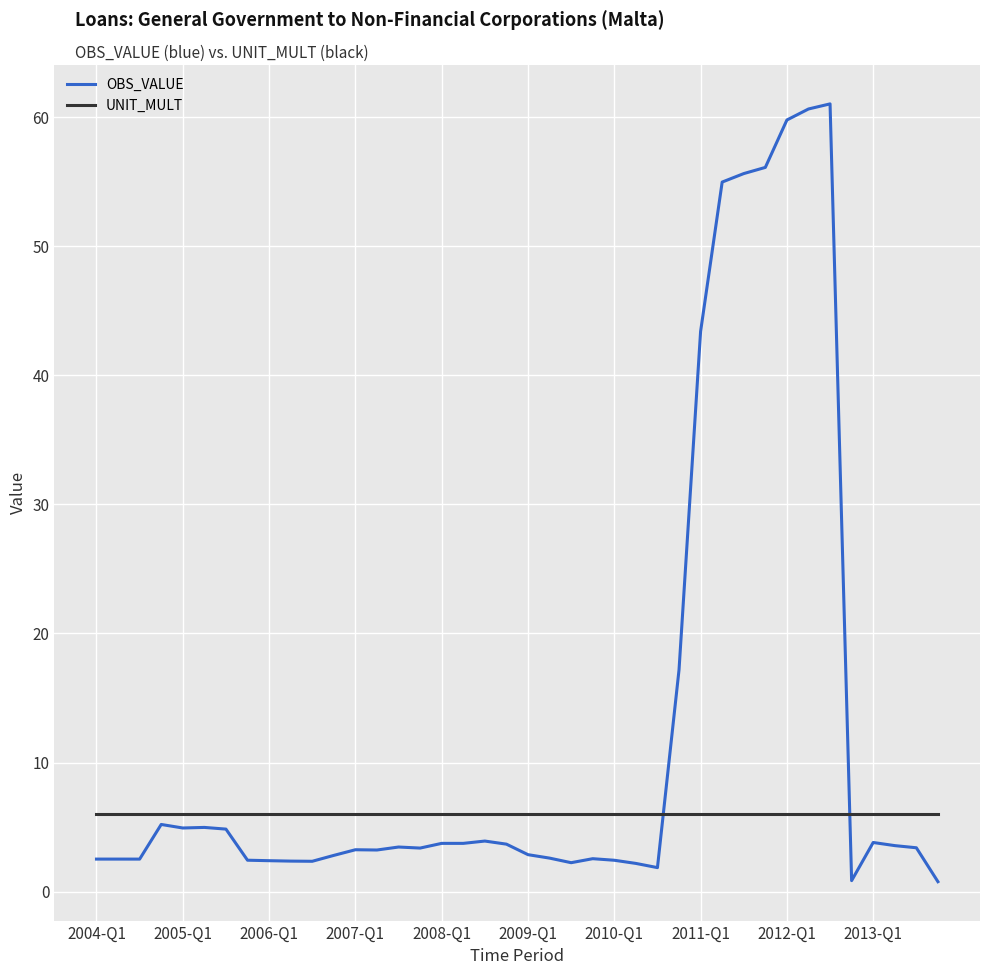

Which series has the largest total across all categories?

OBS_VALUE